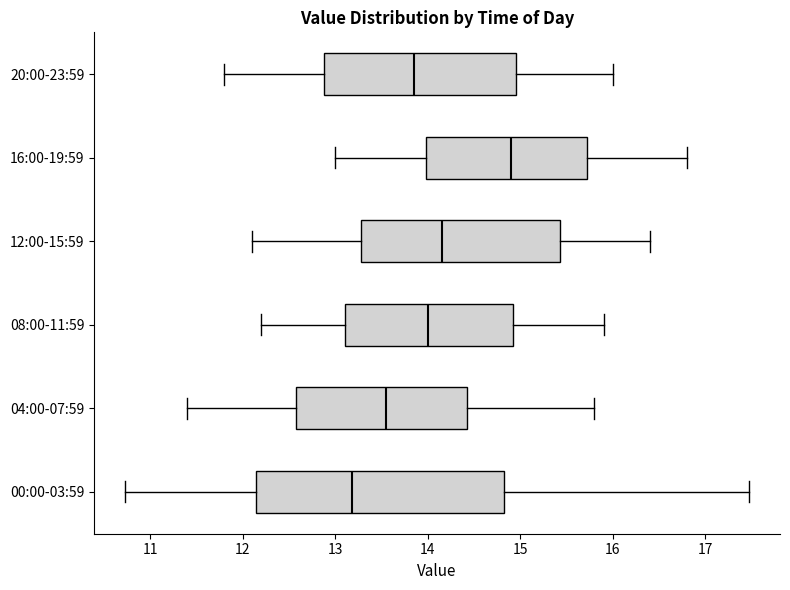

Reading bottom to top, read every box against the x-axis: the position of its median line, the range the box covers, and the ends of its whiskers. The values are not printed on the chart, so give them approximately, as read against the axis.

00:00-03:59: median 13.2, box 12.1 to 14.8, whiskers 10.7 to 17.5
04:00-07:59: median 13.6, box 12.6 to 14.4, whiskers 11.4 to 15.8
08:00-11:59: median 14.0, box 13.1 to 14.9, whiskers 12.2 to 15.9
12:00-15:59: median 14.2, box 13.3 to 15.4, whiskers 12.1 to 16.4
16:00-19:59: median 14.9, box 14.0 to 15.7, whiskers 13.0 to 16.8
20:00-23:59: median 13.9, box 12.9 to 15.0, whiskers 11.8 to 16.0